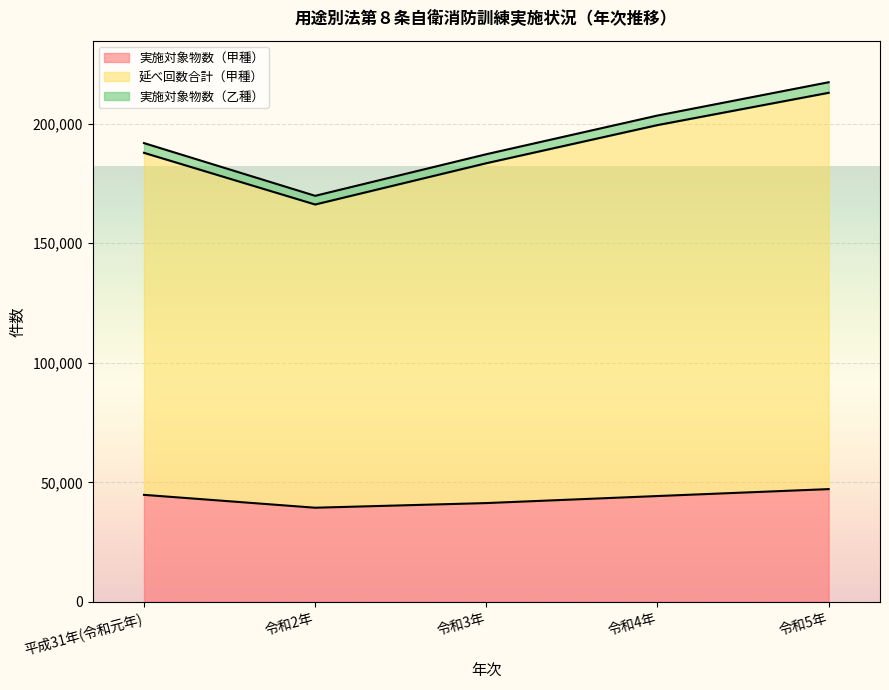

What are all the series names shown in the legend?

実施対象物数（甲種）, 延べ回数合計（甲種）, 実施対象物数（乙種）